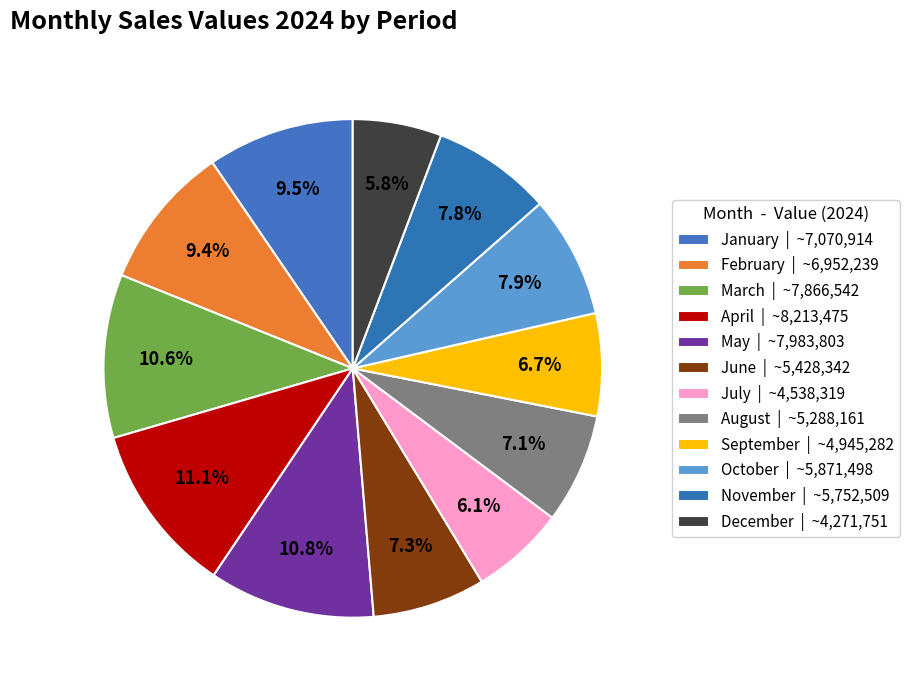

Rank the categories by value from lowest to highest.

December, July, September, August, June, November, October, February, January, March, May, April